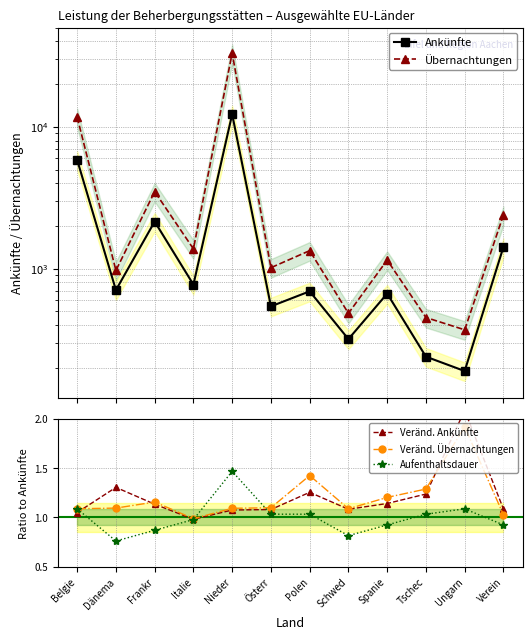

What are all the series names shown in the legend?

Ankünfte, Übernachtungen, Veränd. Ankünfte, Veränd. Übernachtungen, Aufenthaltsdauer